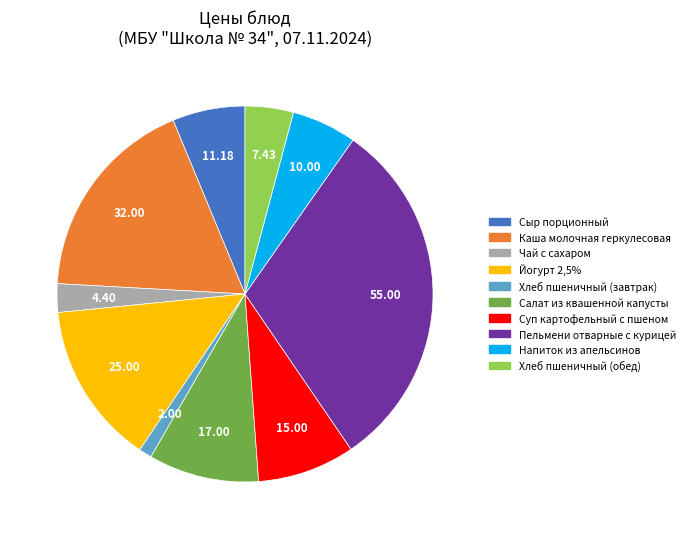

What is the largest slice in the pie chart?

Пельмени отварные с курицей